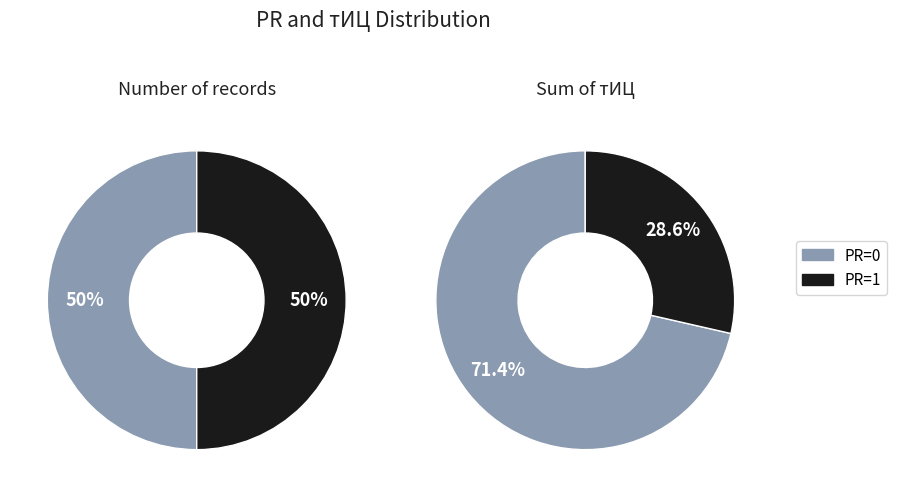

Is it true that PR=0 is 50% of the pie?

True